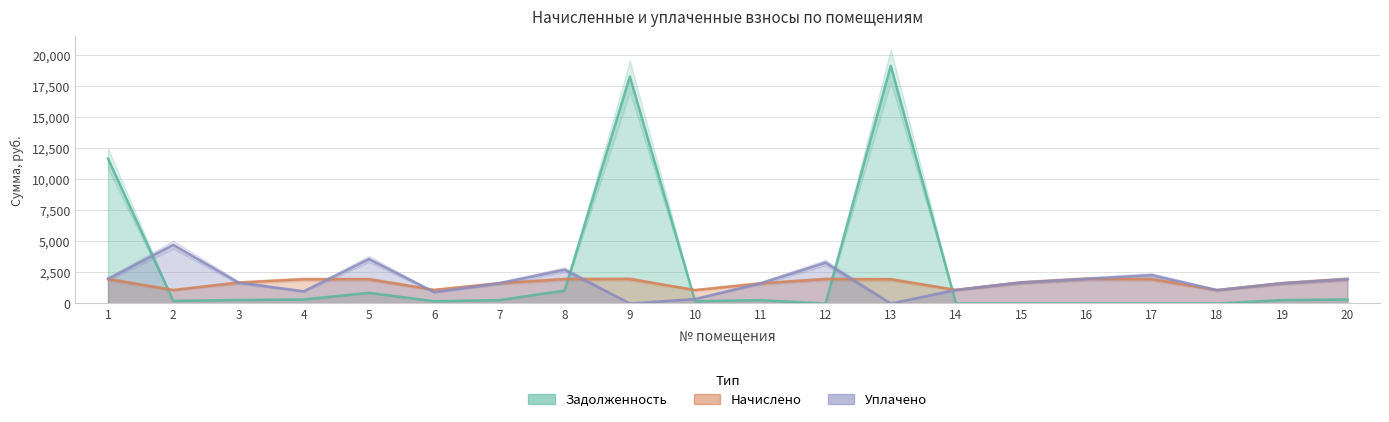

Is the value of nachisleno at 16 greater than the value of zadolzhennost at 9?

No